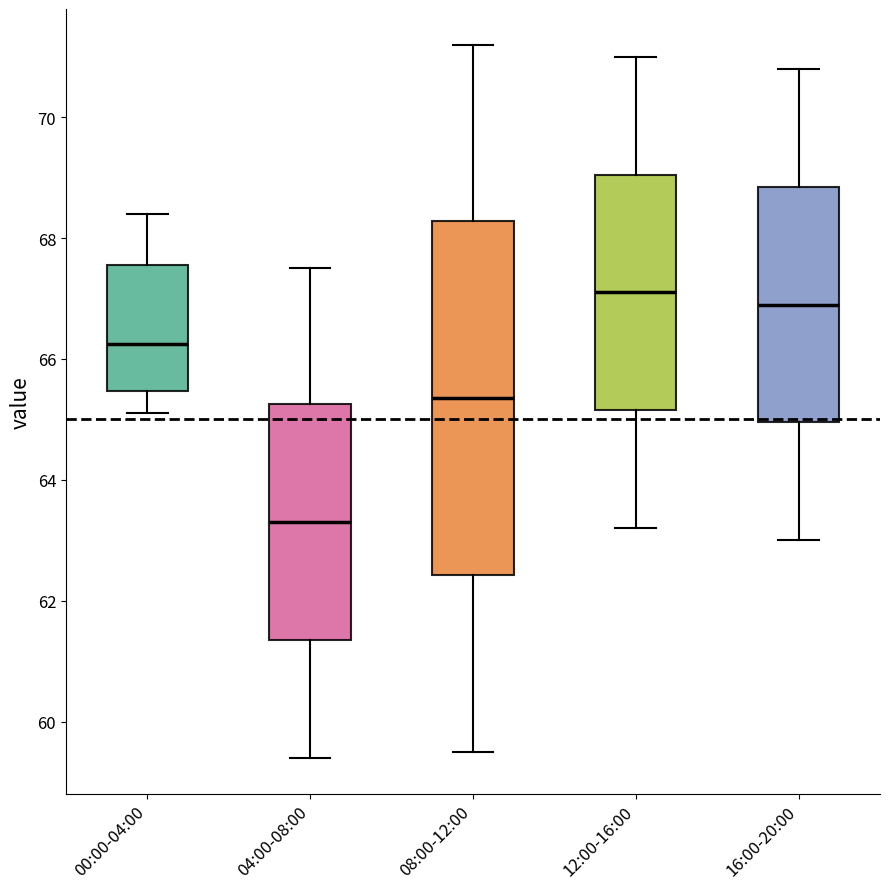

Reading left to right, transcribe this box plot: for each box, give where its median line is, the range the box spans, and where its two whiskers end, as read against the y-axis. The values are not printed on the chart, so give them approximately, as read against the axis.

00:00-04:00: median 66.2, box 65.4 to 67.6, whiskers 65.2 to 68.4
04:00-08:00: median 63.4, box 61.4 to 65.2, whiskers 59.4 to 67.6
08:00-12:00: median 65.4, box 62.4 to 68.2, whiskers 59.6 to 71.2
12:00-16:00: median 67.2, box 65.2 to 69.0, whiskers 63.2 to 71.0
16:00-20:00: median 67.0, box 65.0 to 68.8, whiskers 63.0 to 70.8